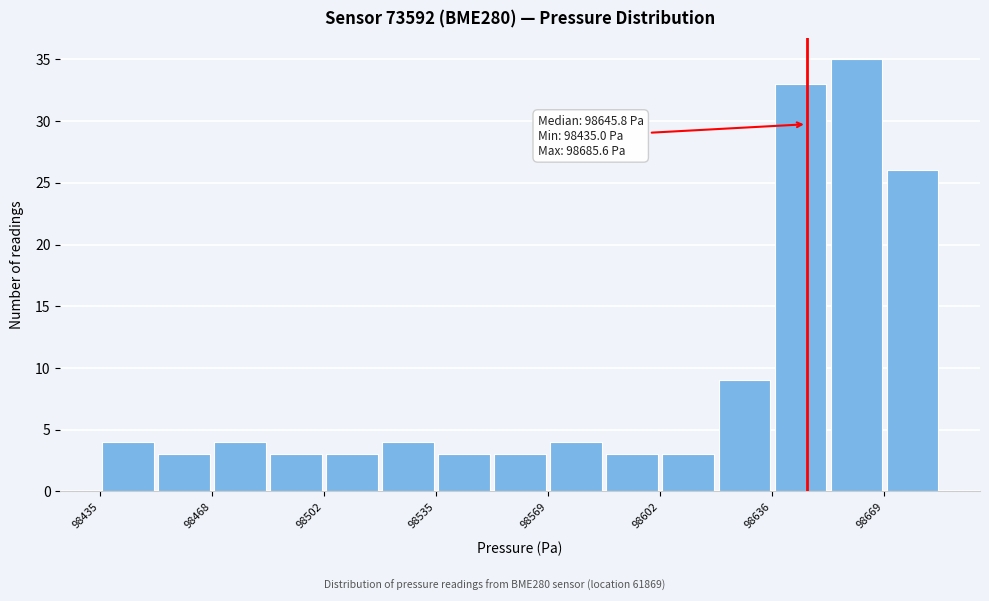

Read against the x-axis, roughly where is the centre of the tallest bar?

98660